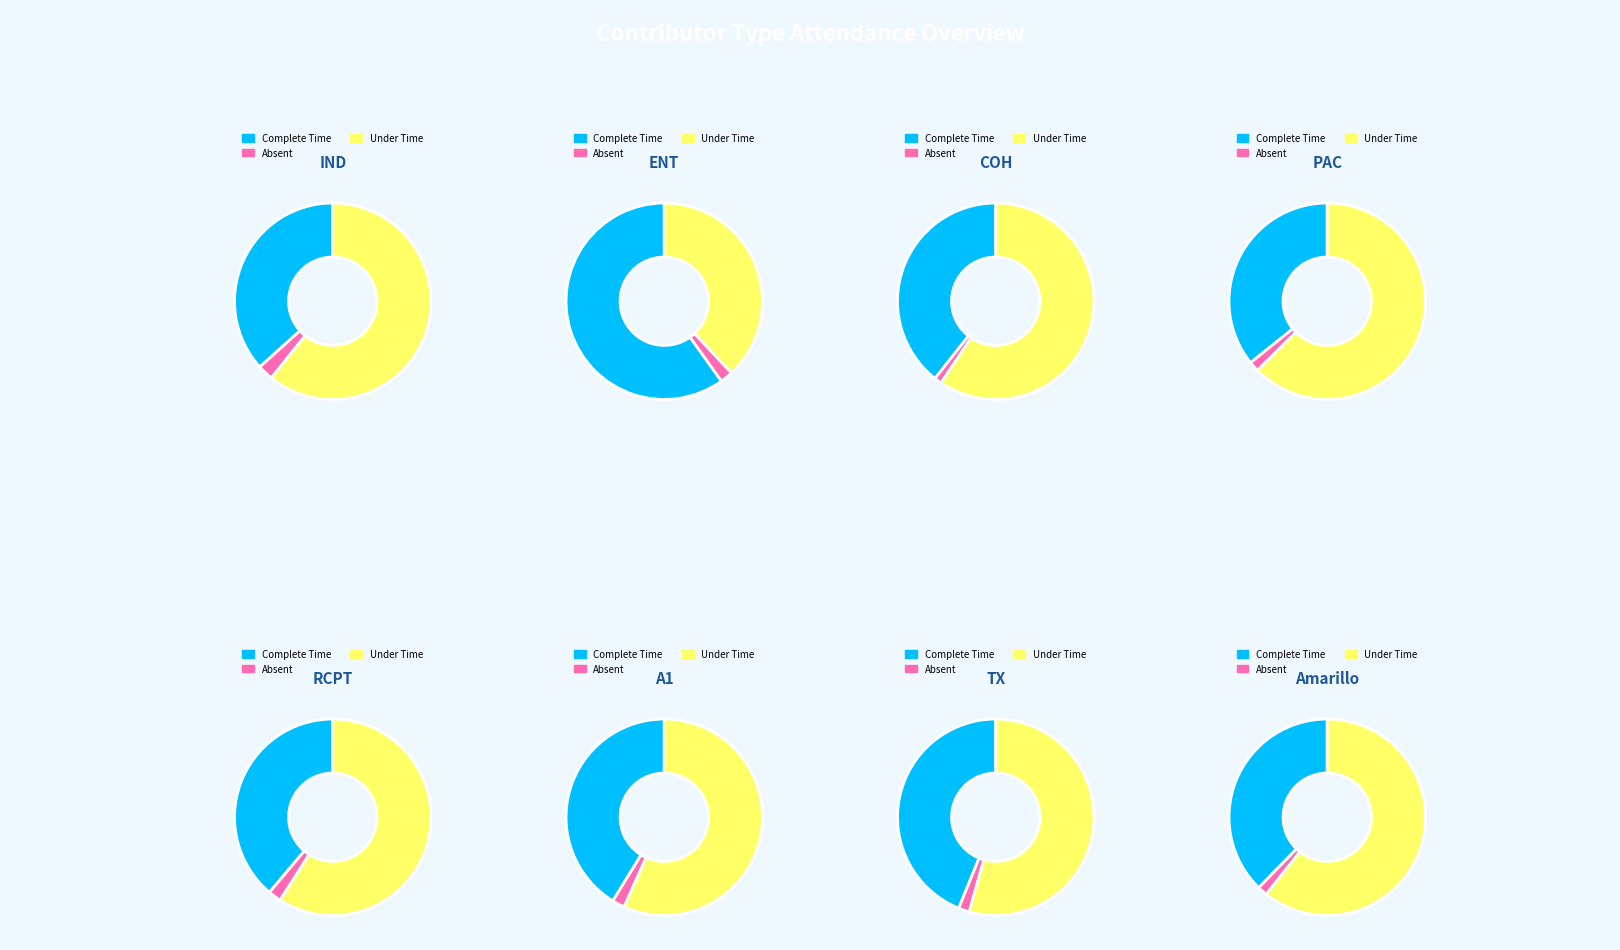

Is the sum of 23 and ENT greater than half?

No